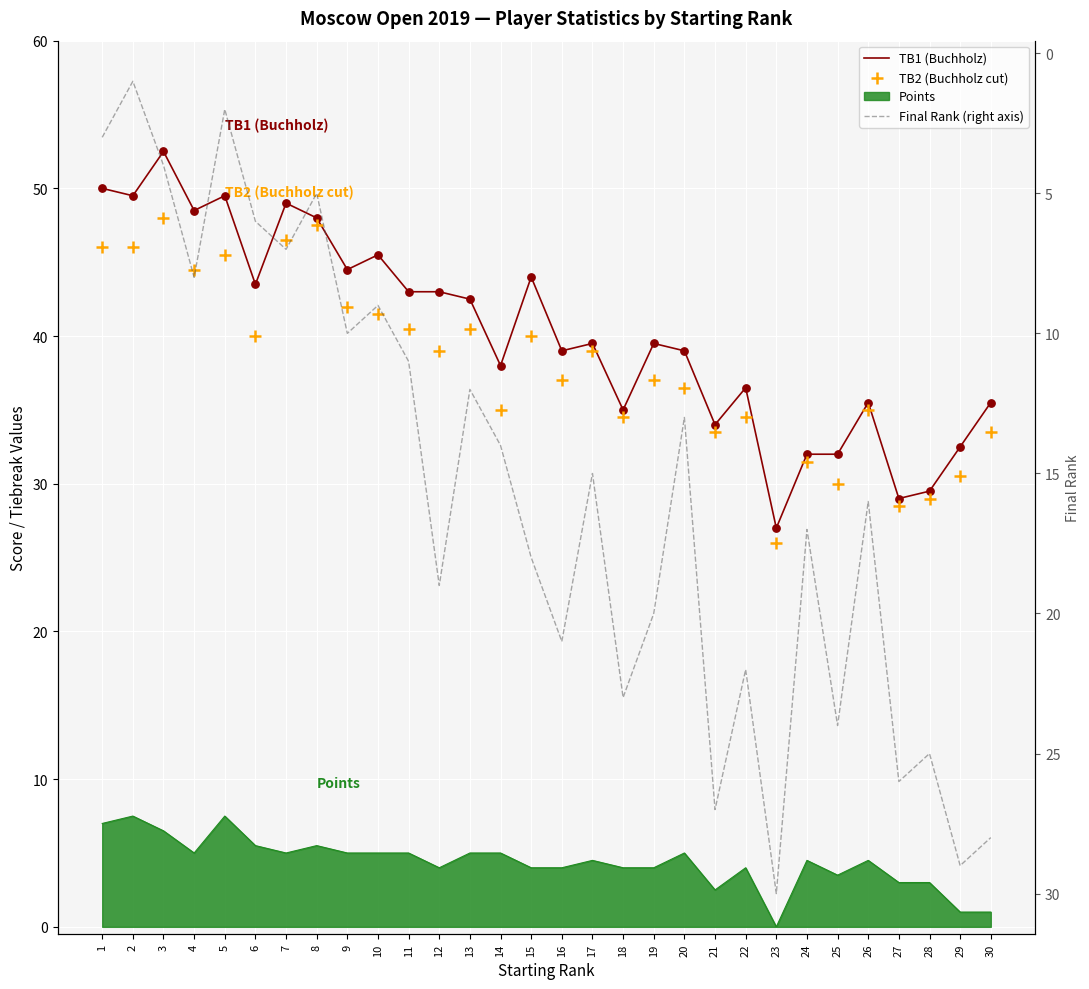

Which series contains the highest Y value?

TB1 (Buchholz)